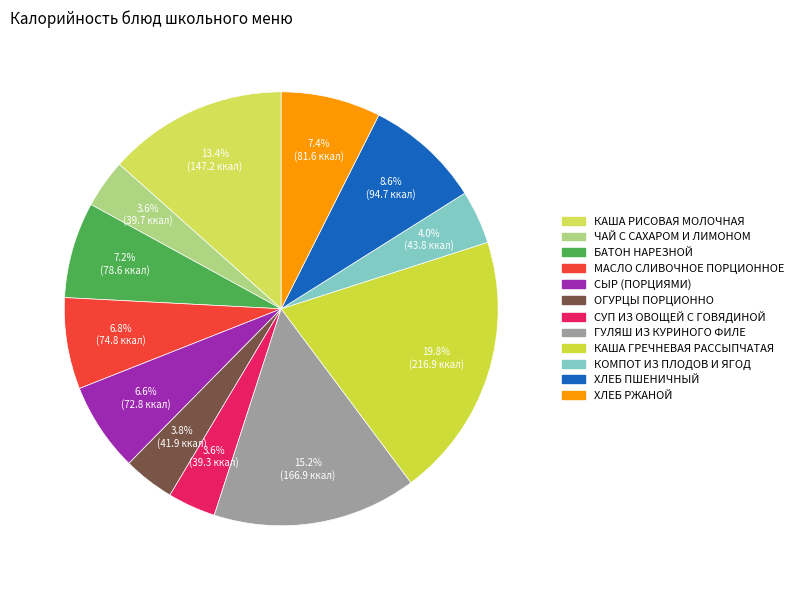

Which slice is the largest?

КАША ГРЕЧНЕВАЯ РАССЫПЧАТАЯ